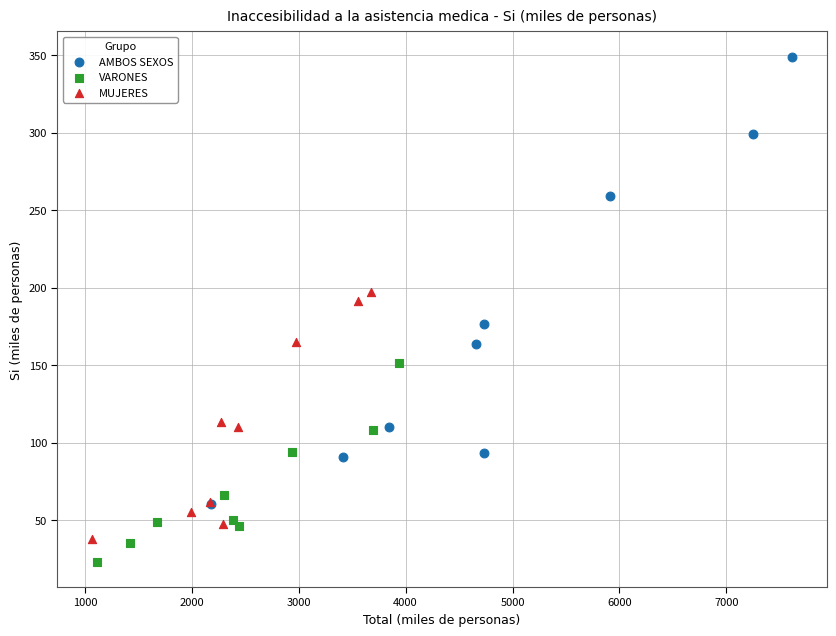

Which series reaches the minimum Y coordinate?

VARONES